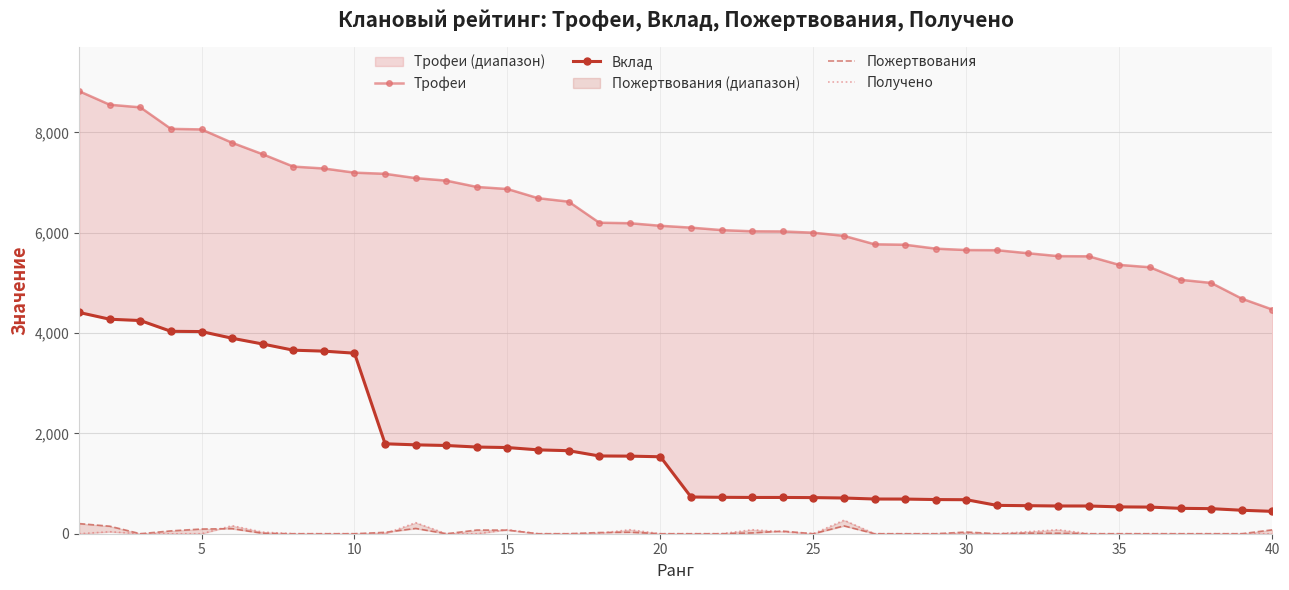

Which series has the largest total across all categories?

Трофеи